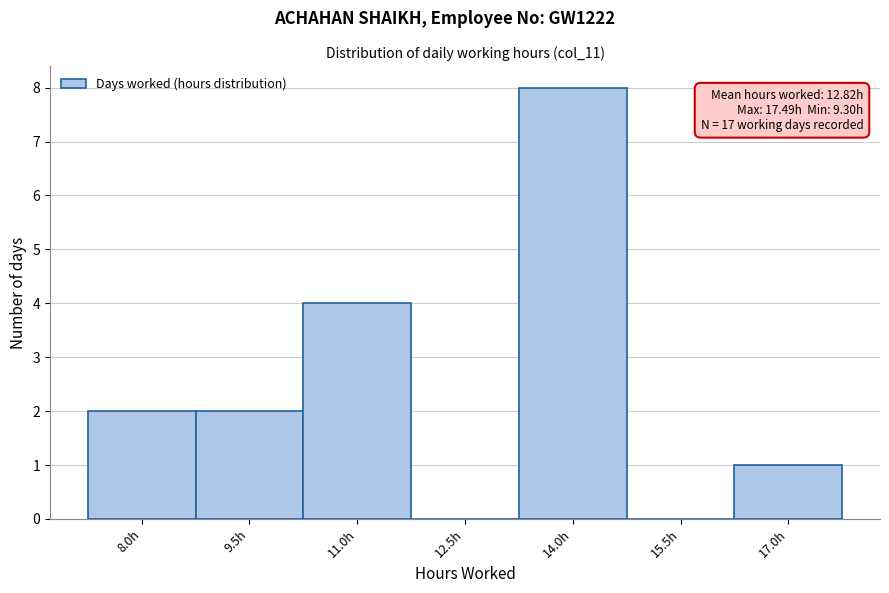

Reading left to right, list all the values displayed in this chart.

8.0h=2	9.5h=2	11.0h=4	12.5h=0	14.0h=8	15.5h=0	17.0h=1